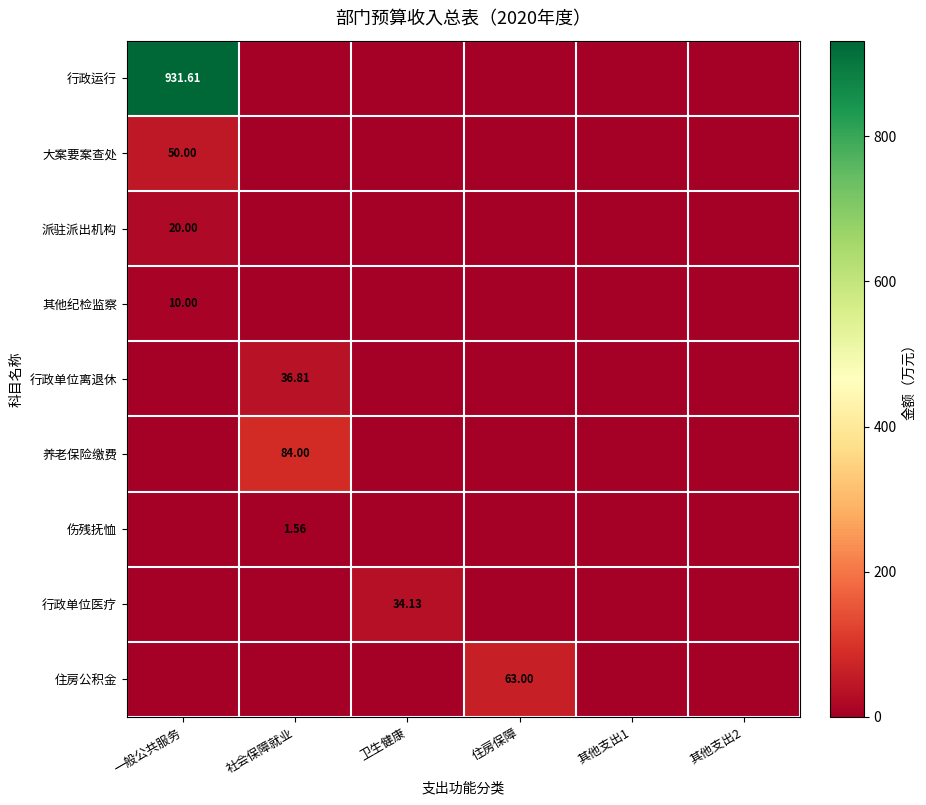

List the series in order of their peak value, highest first.

行政运行, 养老保险缴费, 住房公积金, 大案要案查处, 行政单位离退休, 行政单位医疗, 派驻派出机构, 其他纪检监察, 伤残抚恤